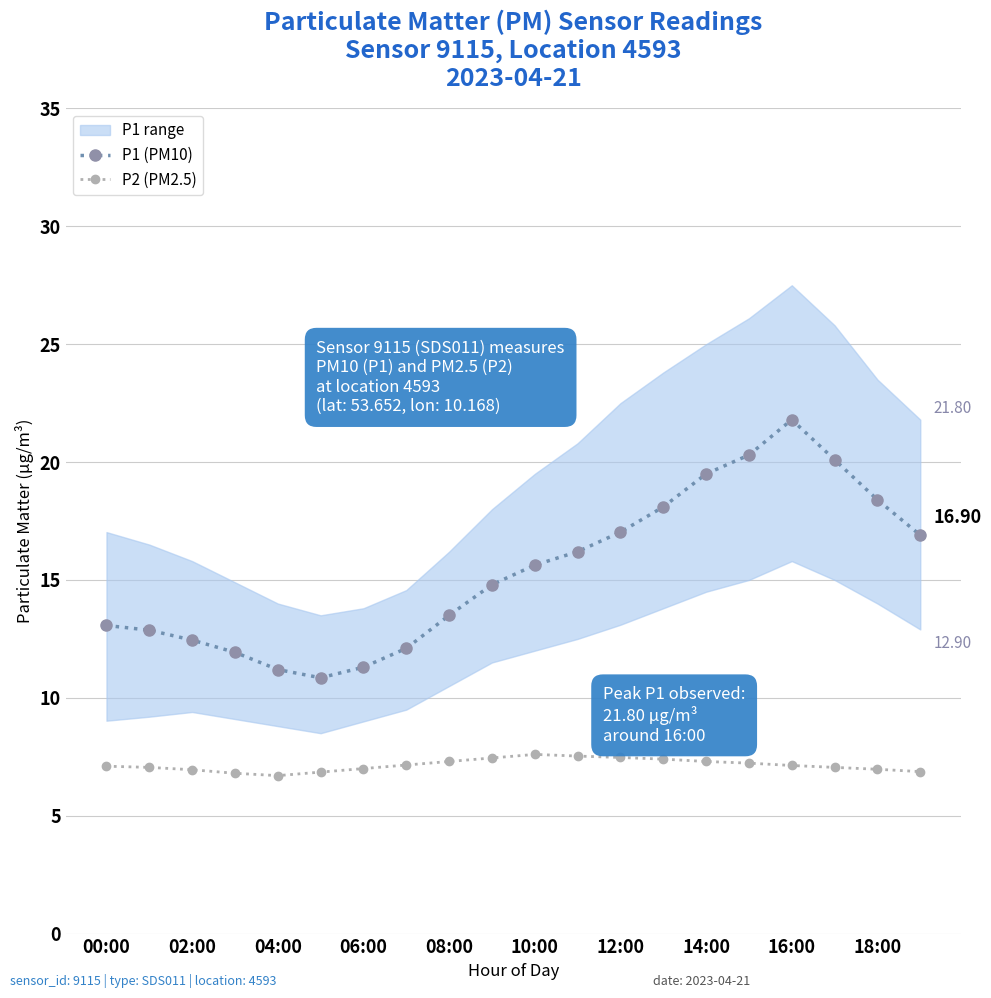

Where does the P1 (PM10) series first go above 15?

10:00